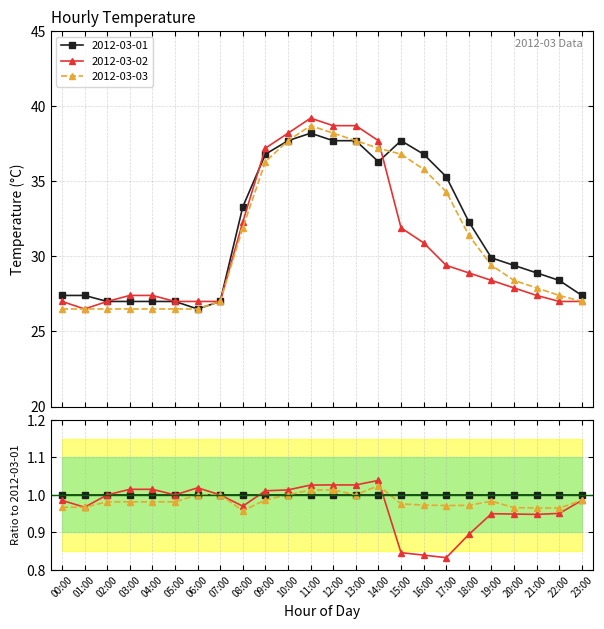

Is it true that 2012-03-03 equals 48.1 at 19:00?

False